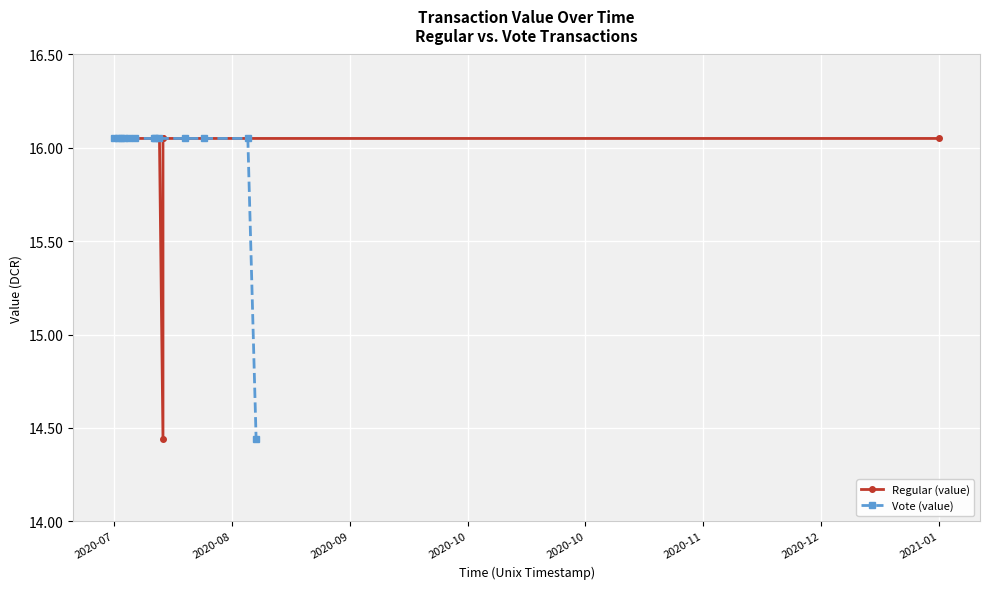

True or false: Vote (value) and Regular (value) intersect in this chart.

False